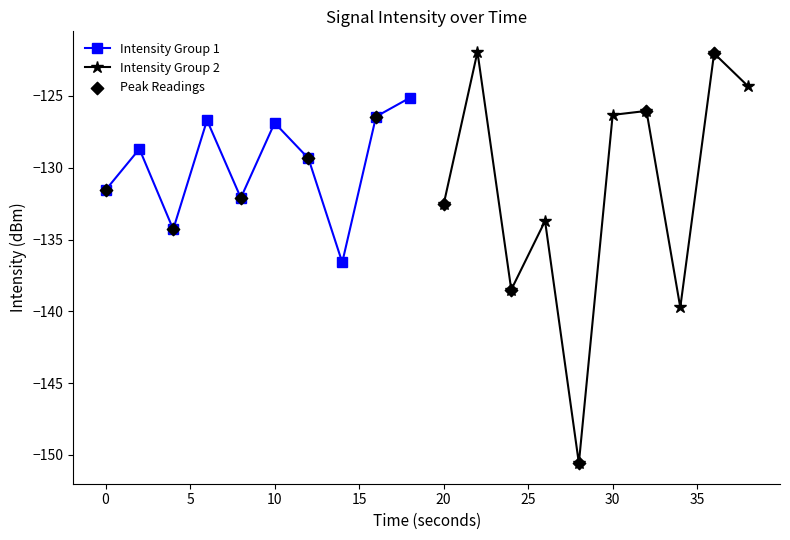

Which series has the widest spread of Y values?

Intensity Group 2